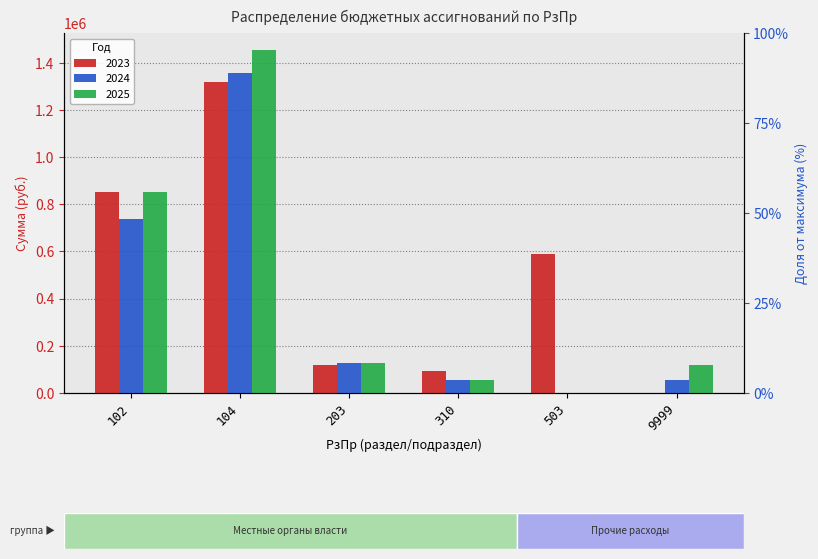

At which label does 2024 first exceed 125400?

102